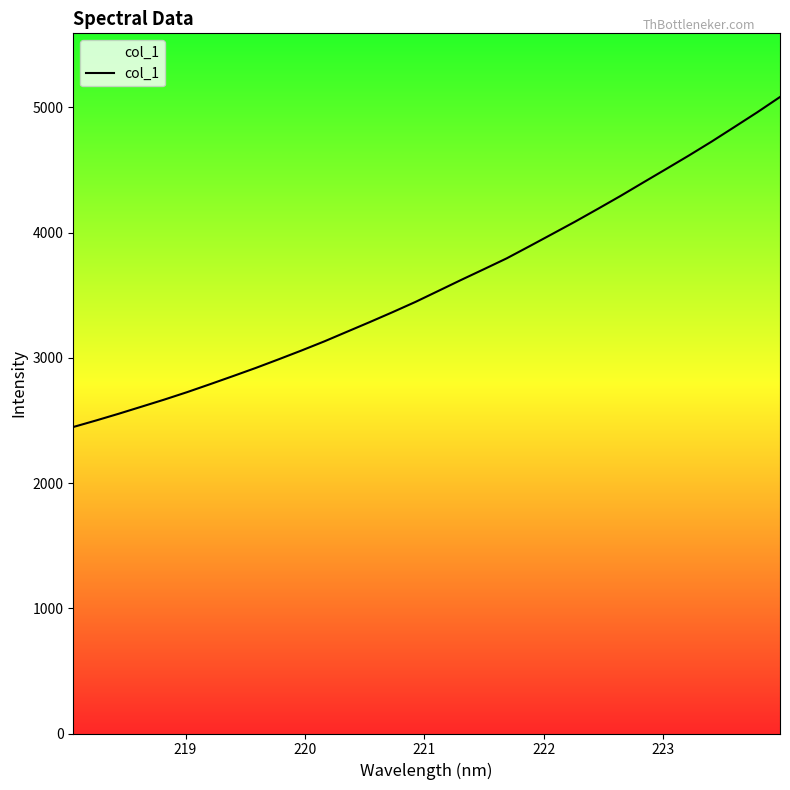

What is the maximum value shown in the chart?

5083.6